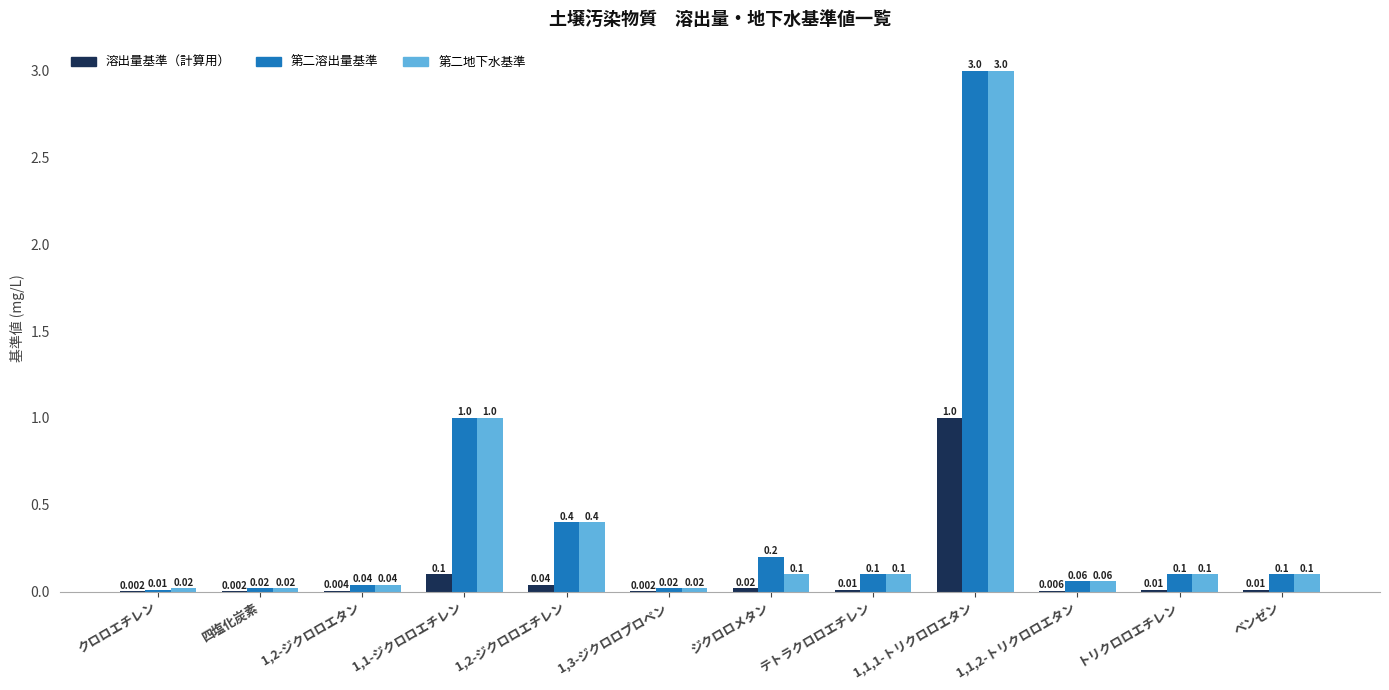

Is the value of 第二地下水基準 at クロロエチレン greater than the value of 溶出量基準（計算用） at 1,1-ジクロロエチレン?

No